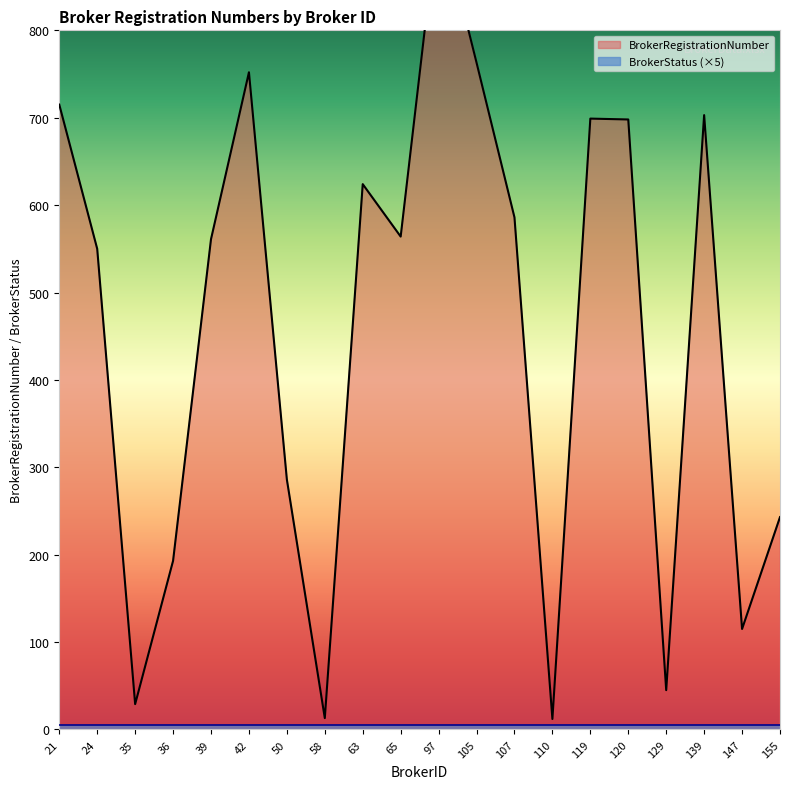

Which category has the highest value across all series?

97